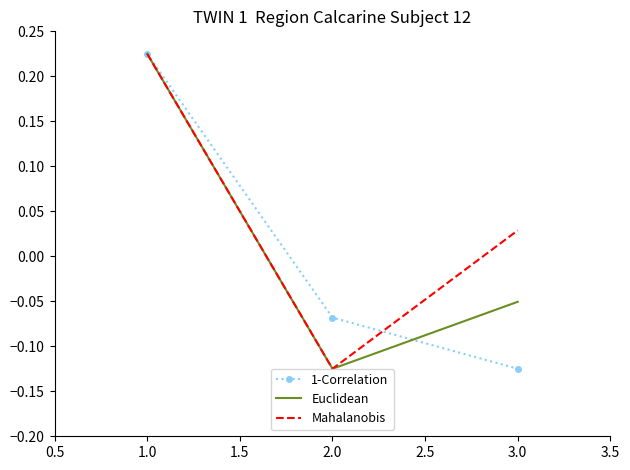

What position from the right is 1.0?

3